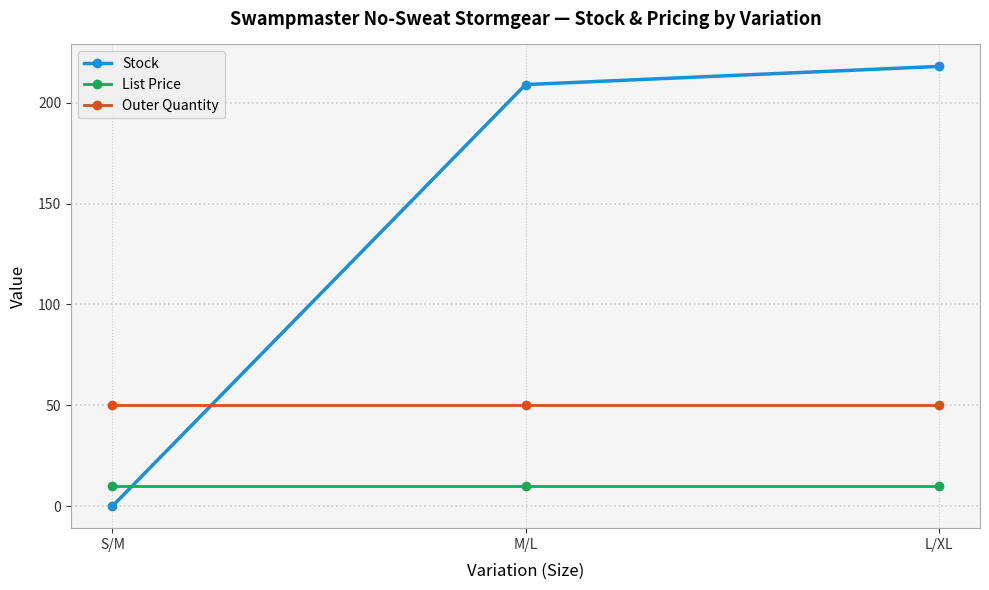

What are all the series names shown in the legend?

Stock, List Price, Outer Quantity